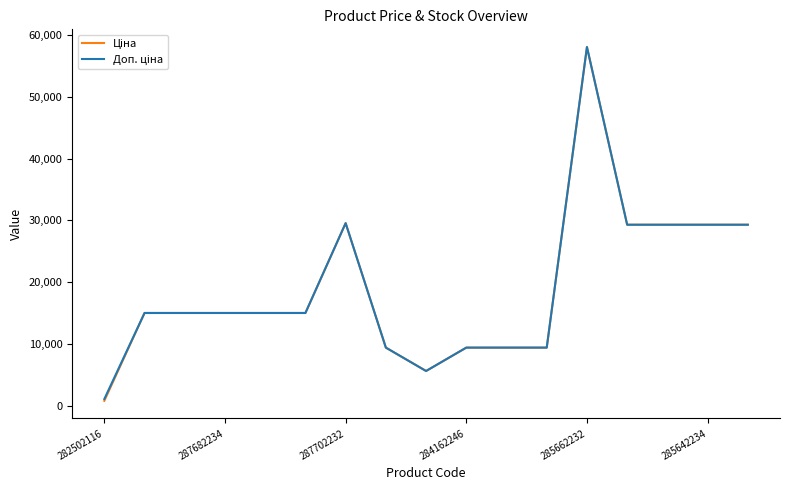

What is the maximum value shown in the chart?

58037.0